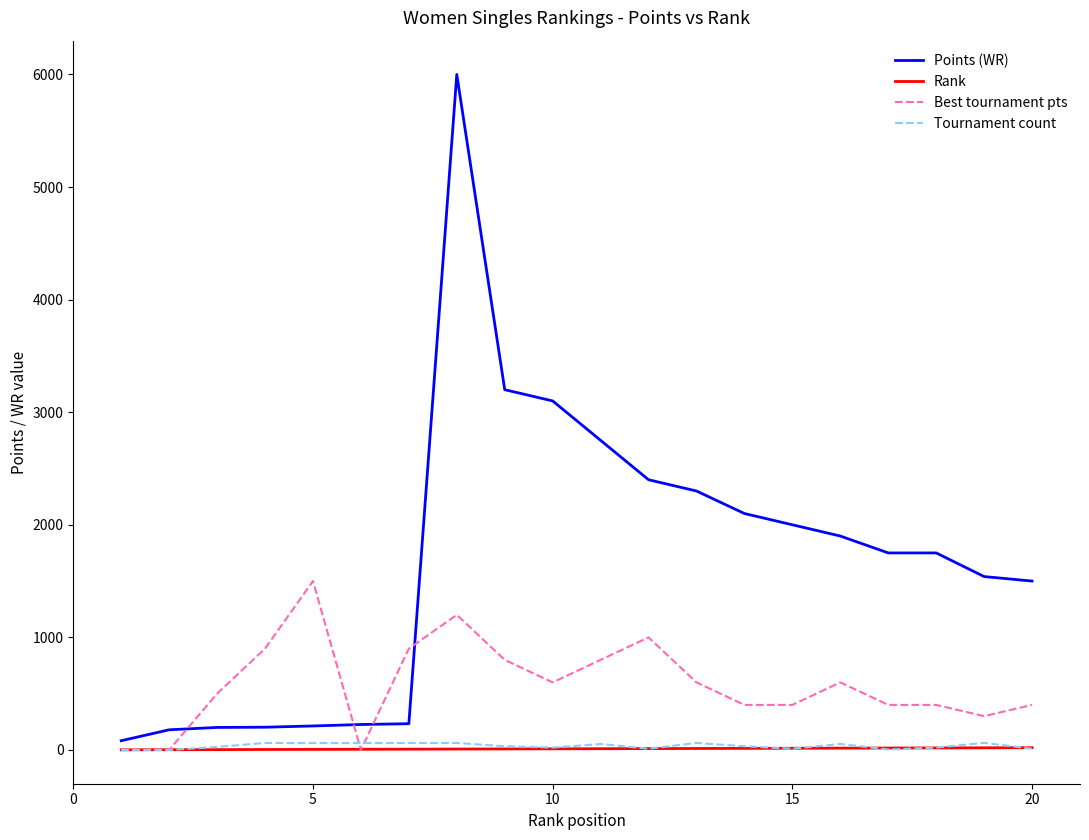

At how many categories does at least one series exceed 1144?

14